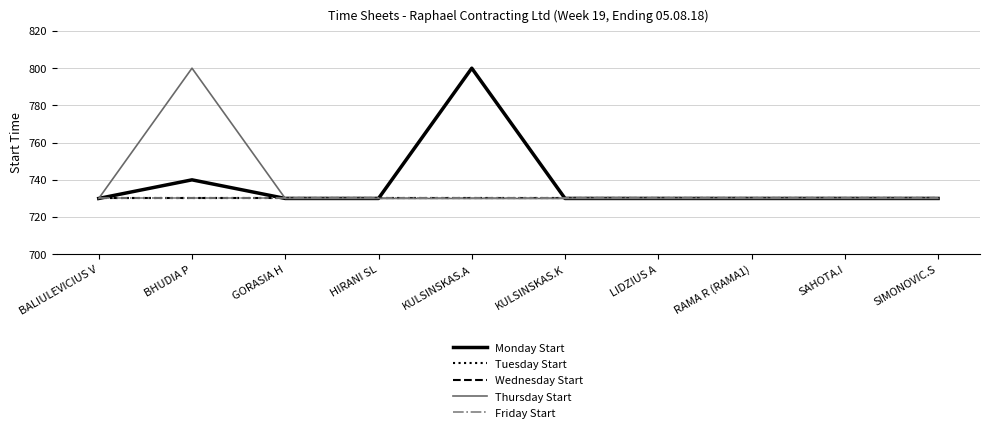

How many lines are shown in the chart?

5